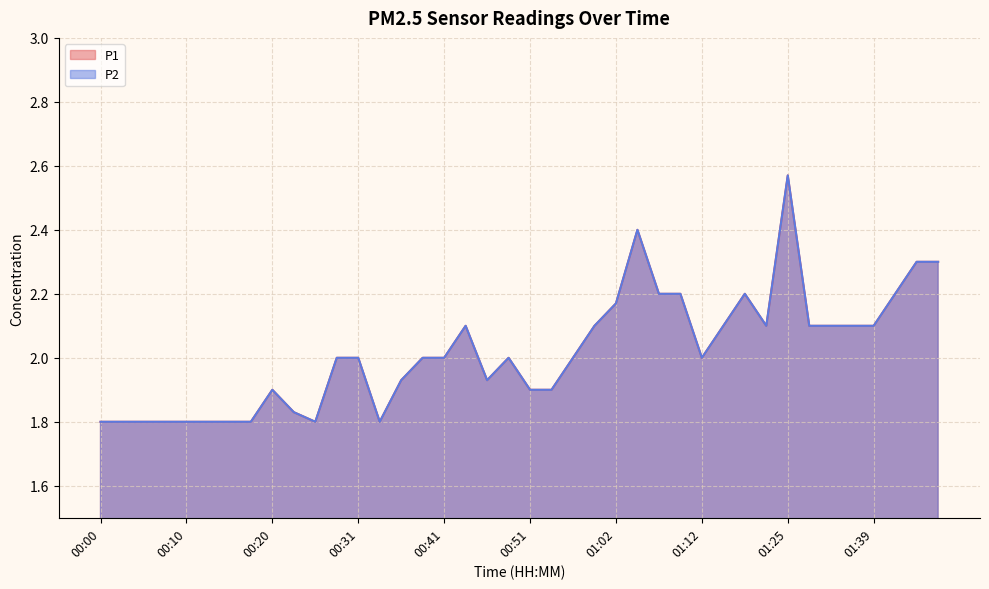

True or false: P1 and P2 intersect in this chart.

False